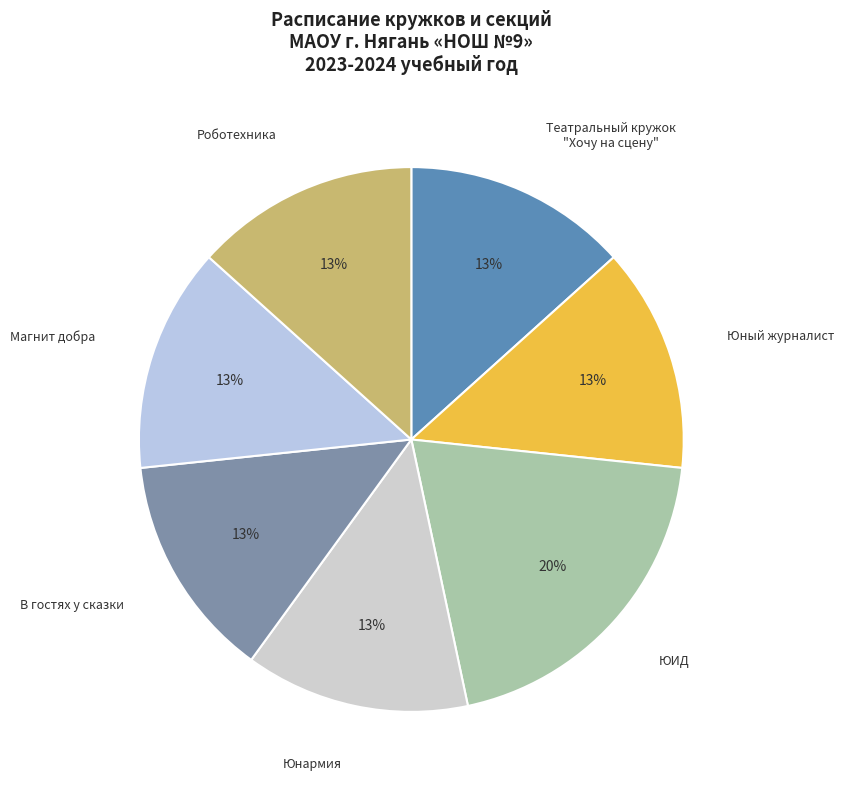

Approximately how many times larger is the value at ЮИД compared to Юный журналист?

1.5